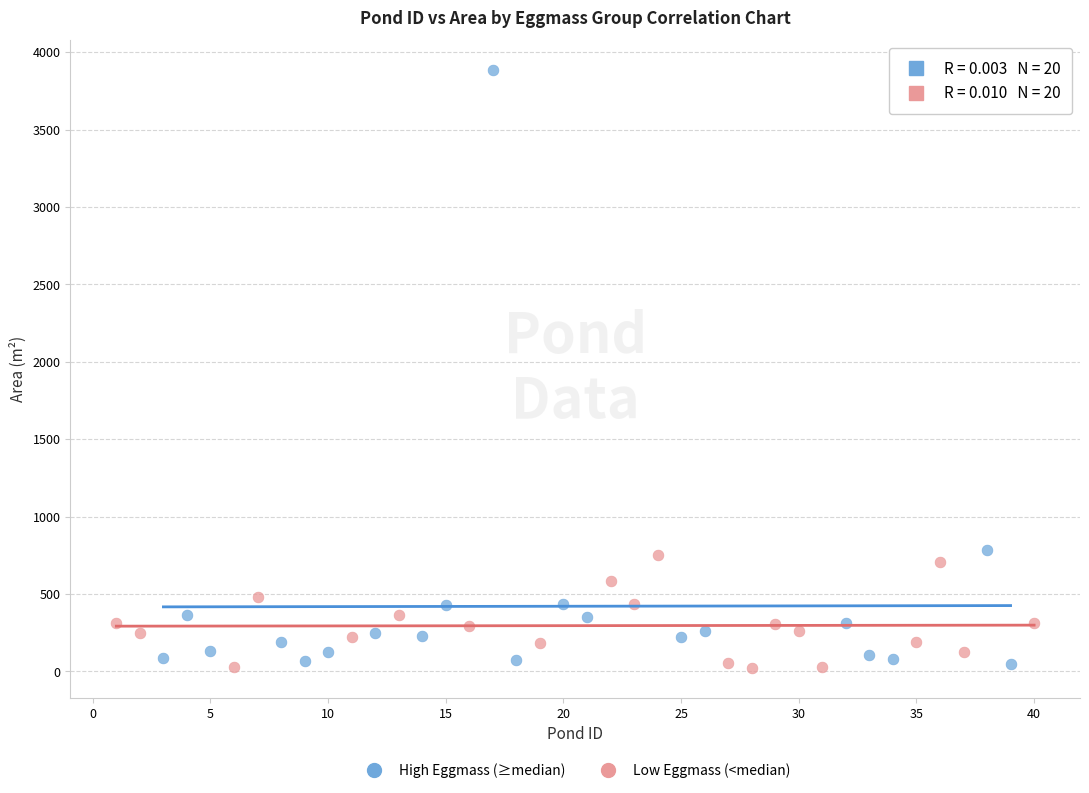

Which series reaches the maximum Y coordinate?

High Eggmass (≥median)